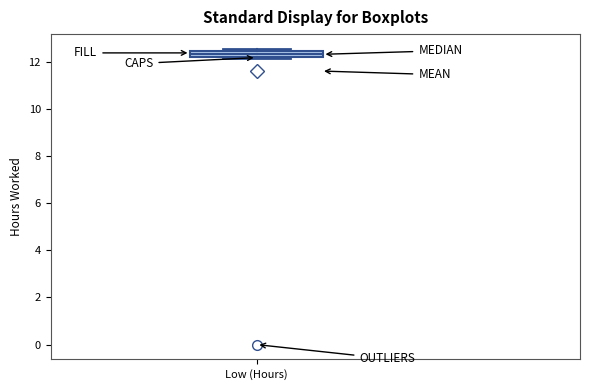

Where is the lower edge of the box for Low (Hours) on the y-axis? The values are not printed on the chart, so give them approximately, as read against the axis.

12.2